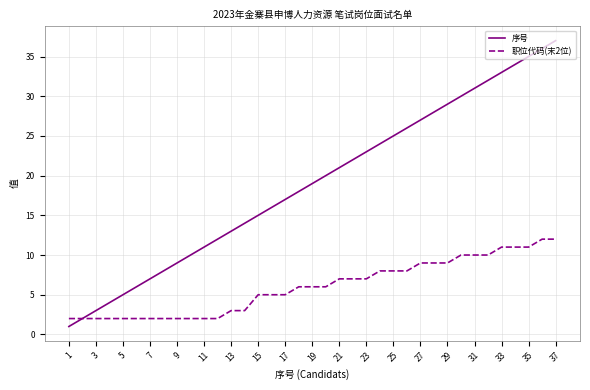

Rank the series by their average value, from highest to lowest.

序号, 职位代码(末2位)